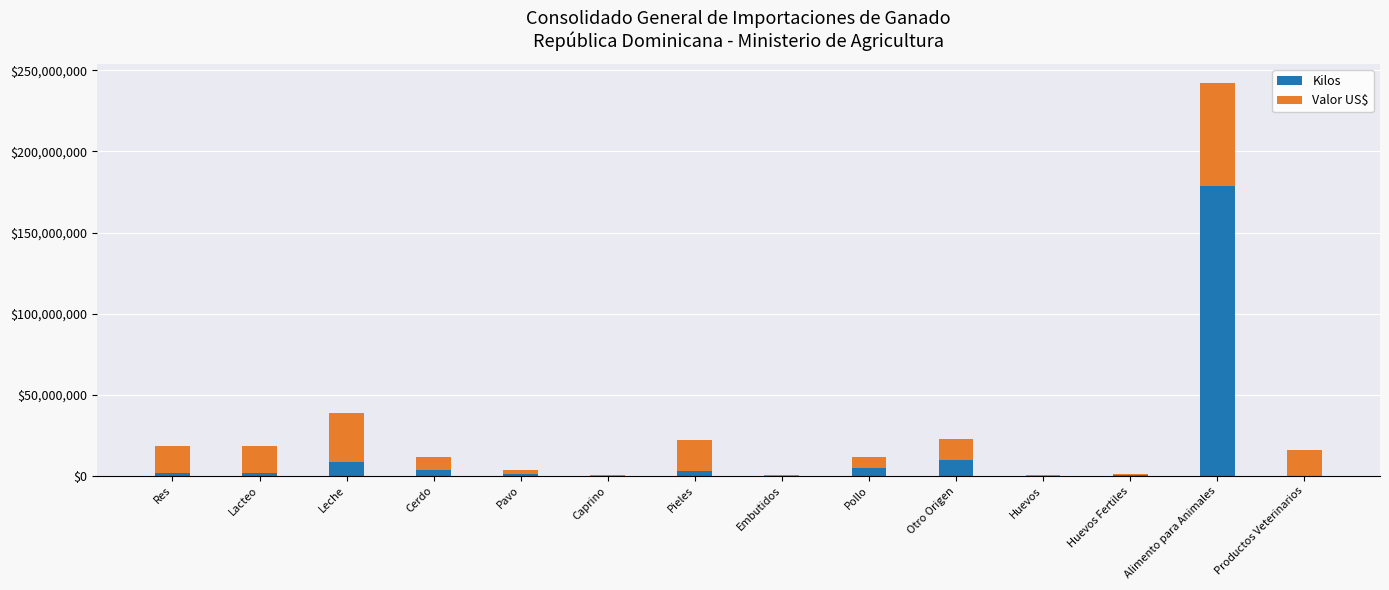

At which category is the sum across all series the highest?

Alimento para Animales